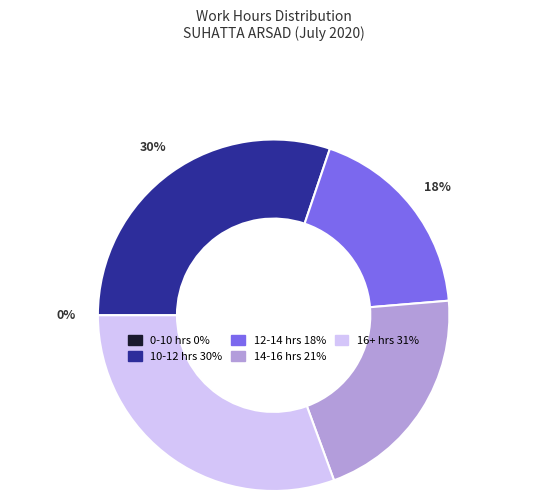

To the nearest percent, what is the average slice percentage?

20%